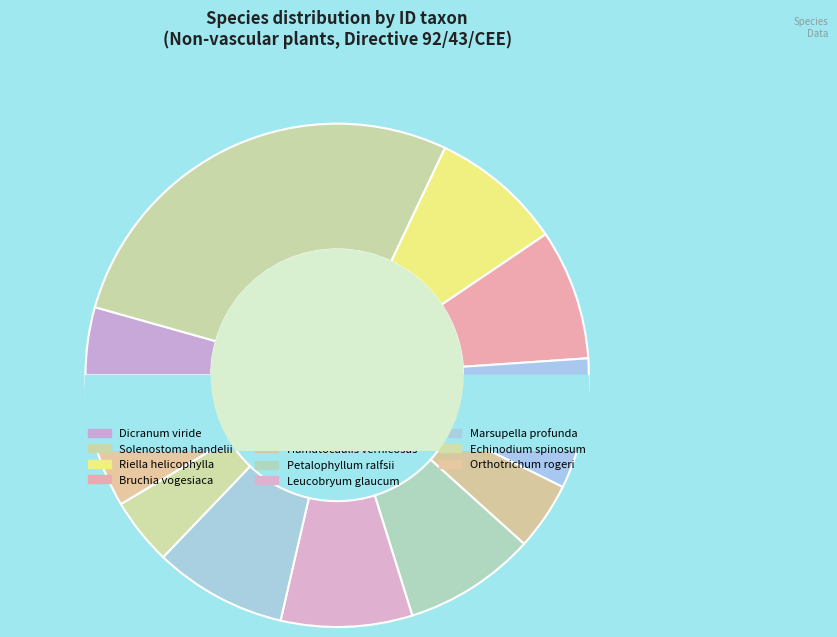

Which category has the biggest portion of the pie?

Solenostoma handelii